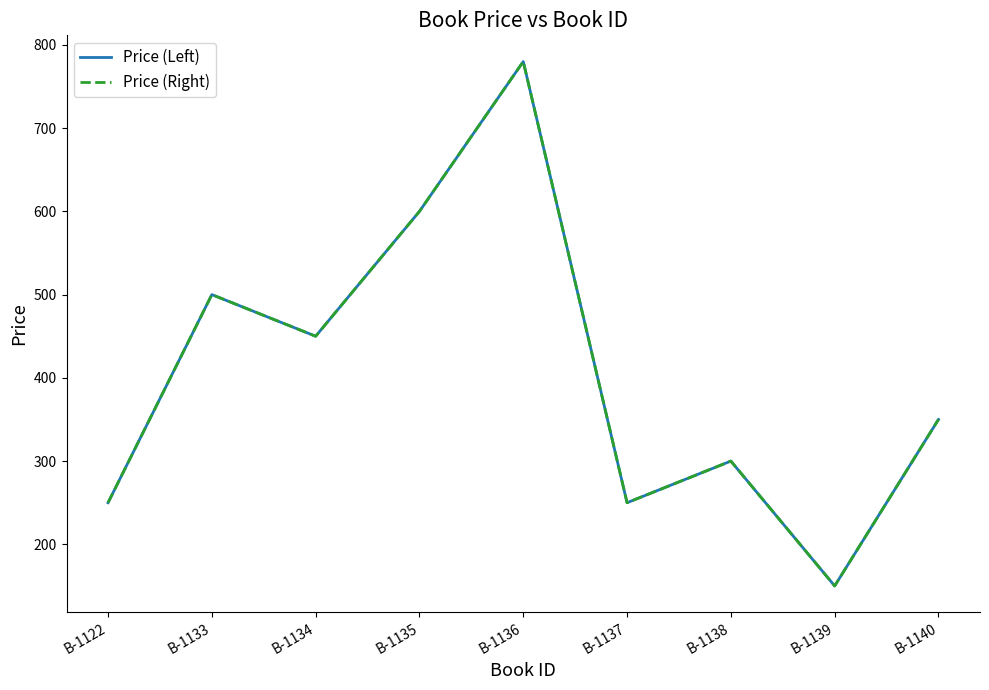

At which category is the sum across all series the highest?

B-1136